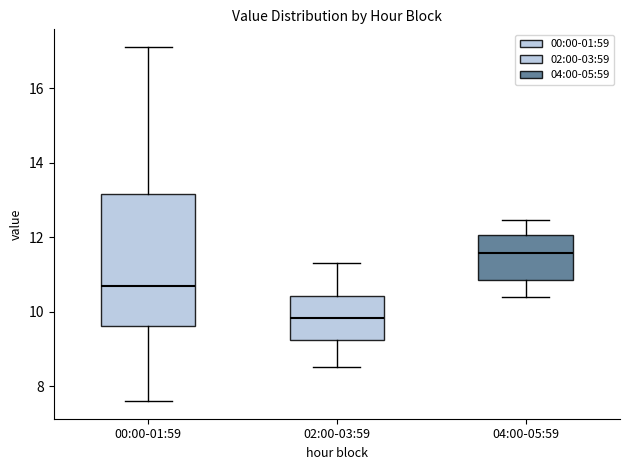

Reading left to right, read every box against the y-axis: the position of its median line, the range the box covers, and the ends of its whiskers. The values are not printed on the chart, so give them approximately, as read against the axis.

00:00-01:59: median 10.6, box 9.6 to 13.2, whiskers 7.6 to 17.2
02:00-03:59: median 9.8, box 9.2 to 10.4, whiskers 8.6 to 11.4
04:00-05:59: median 11.6, box 10.8 to 12.0, whiskers 10.4 to 12.4